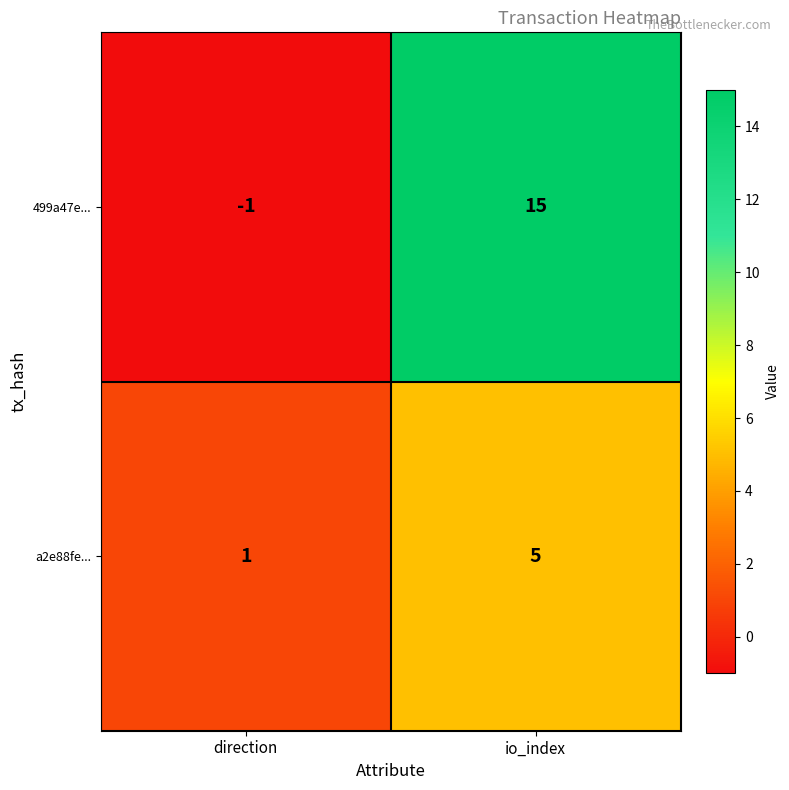

How many distinct data groups are displayed?

2